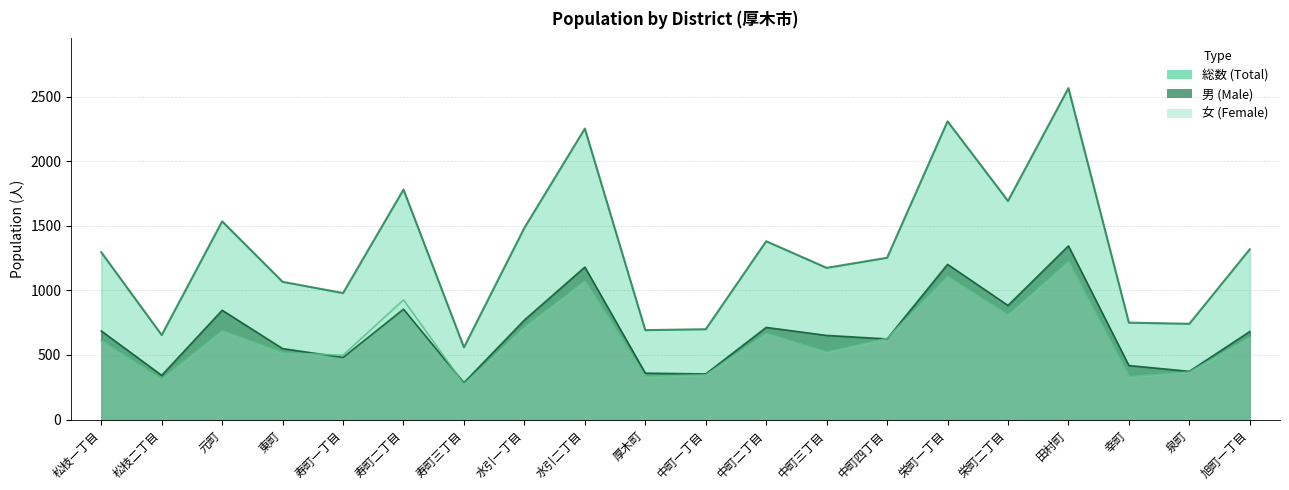

Rank the categories by 総数 value from lowest to highest.

寿町三丁目, 松枝二丁目, 厚木町, 中町一丁目, 泉町, 幸町, 寿町一丁目, 東町, 中町三丁目, 中町四丁目, 松枝一丁目, 旭町一丁目, 中町二丁目, 水引一丁目, 元町, 栄町二丁目, 寿町二丁目, 水引二丁目, 栄町一丁目, 田村町